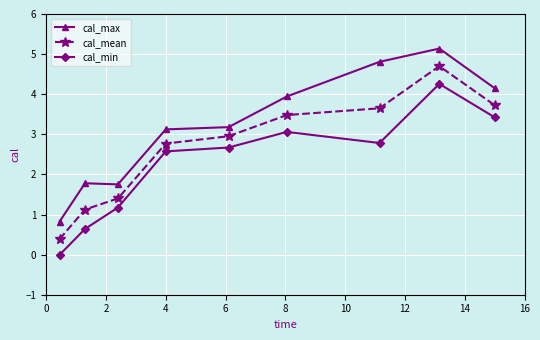

What is the value of the cal_max point at the 5th from the left?

3.2